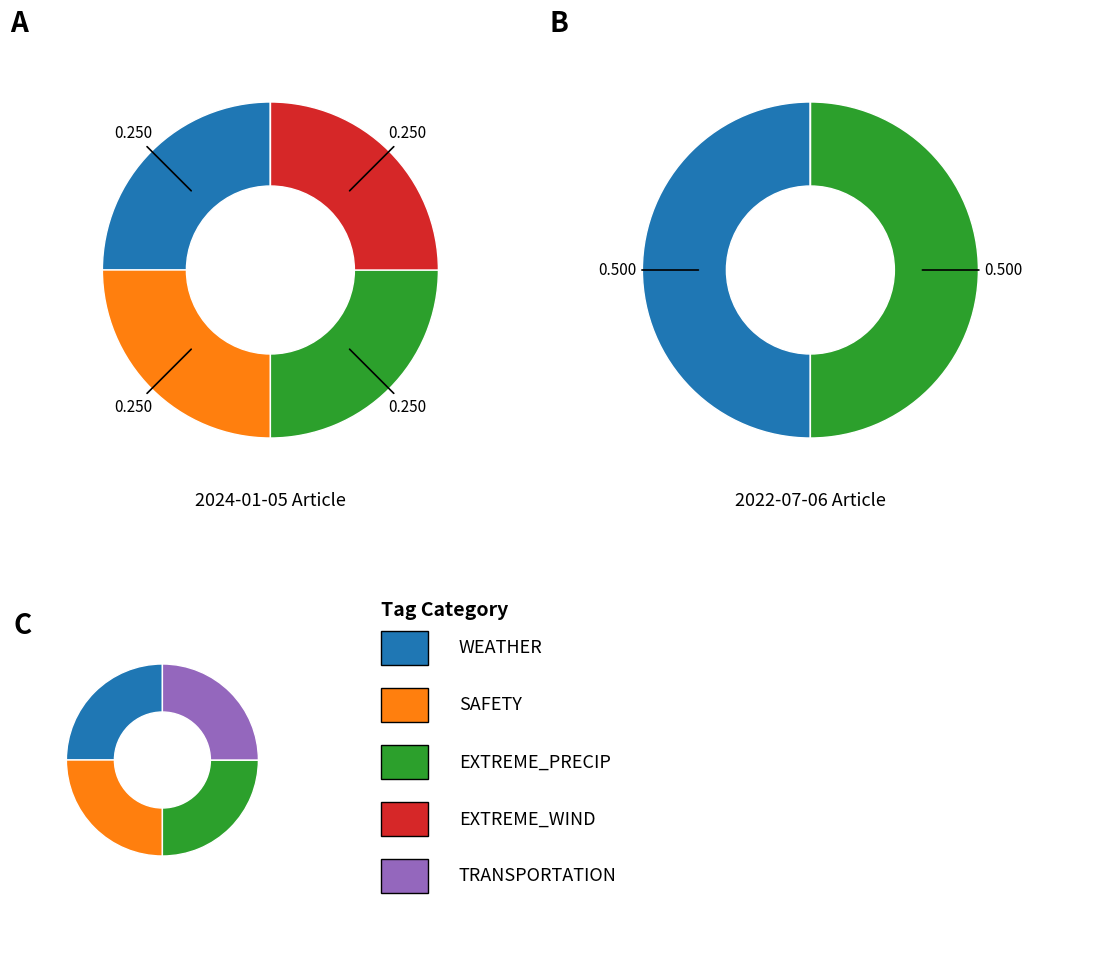

Which series has the widest spread of values?

SAFETY